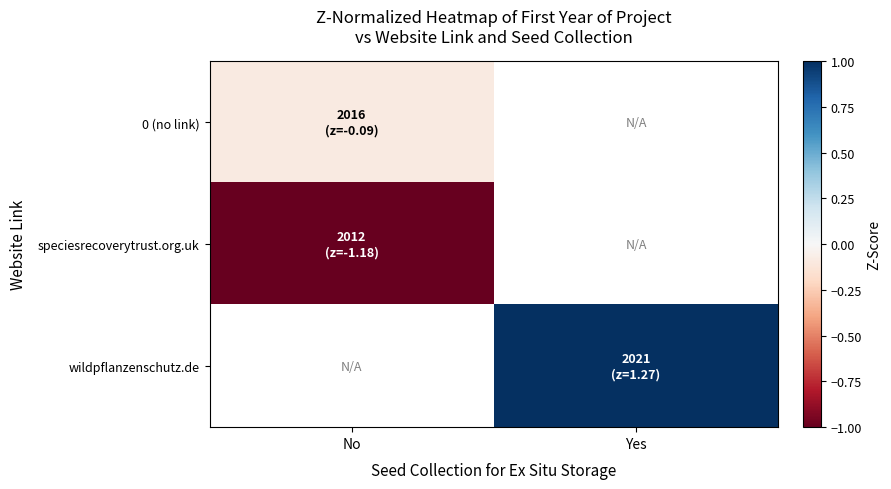

Is the value of speciesrecoverytrust.org.uk at No greater than the value of wildpflanzenschutz.de at No?

No